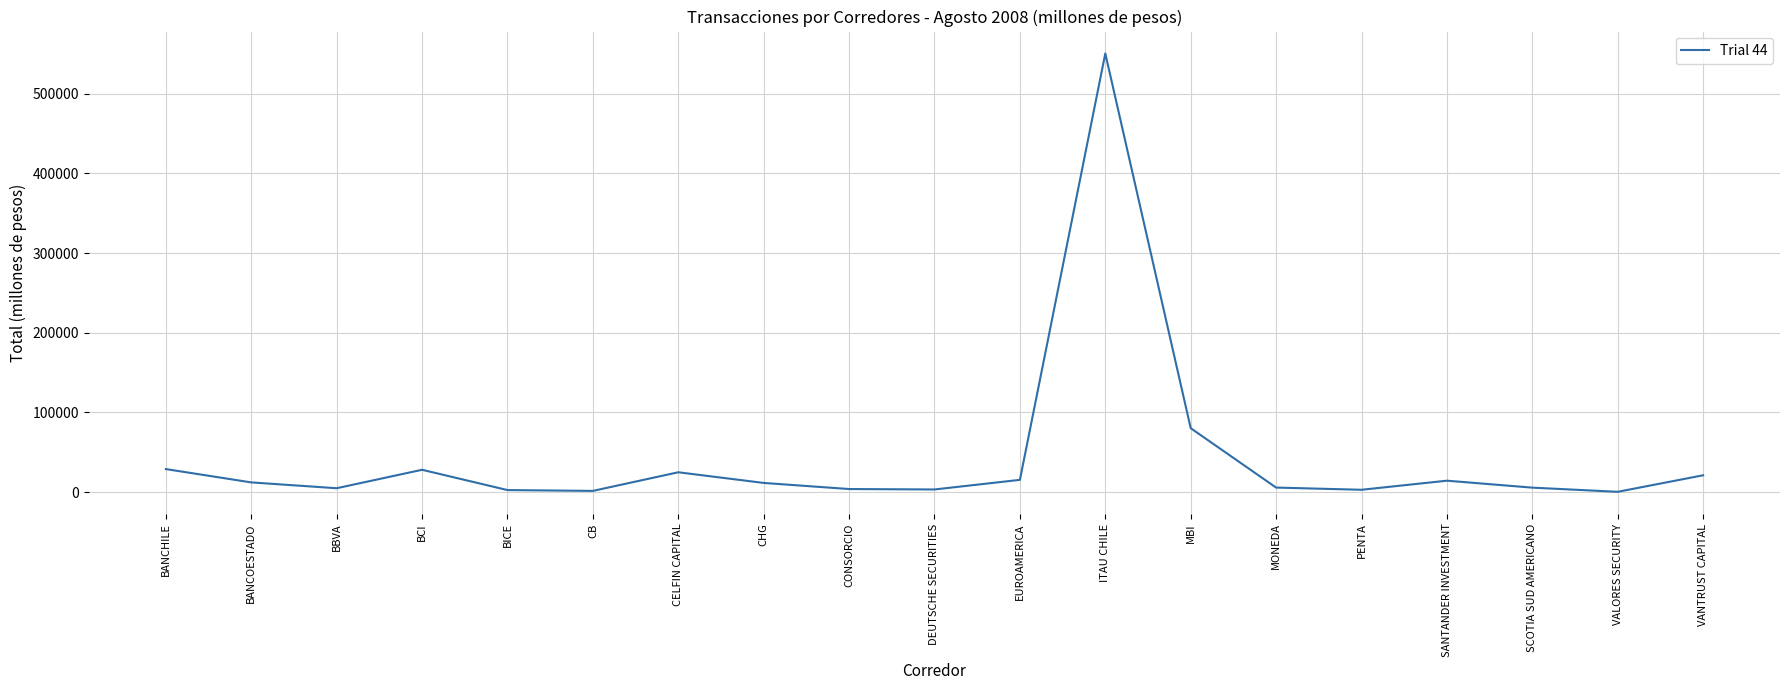

What is the minimum value shown in the chart?

450.1